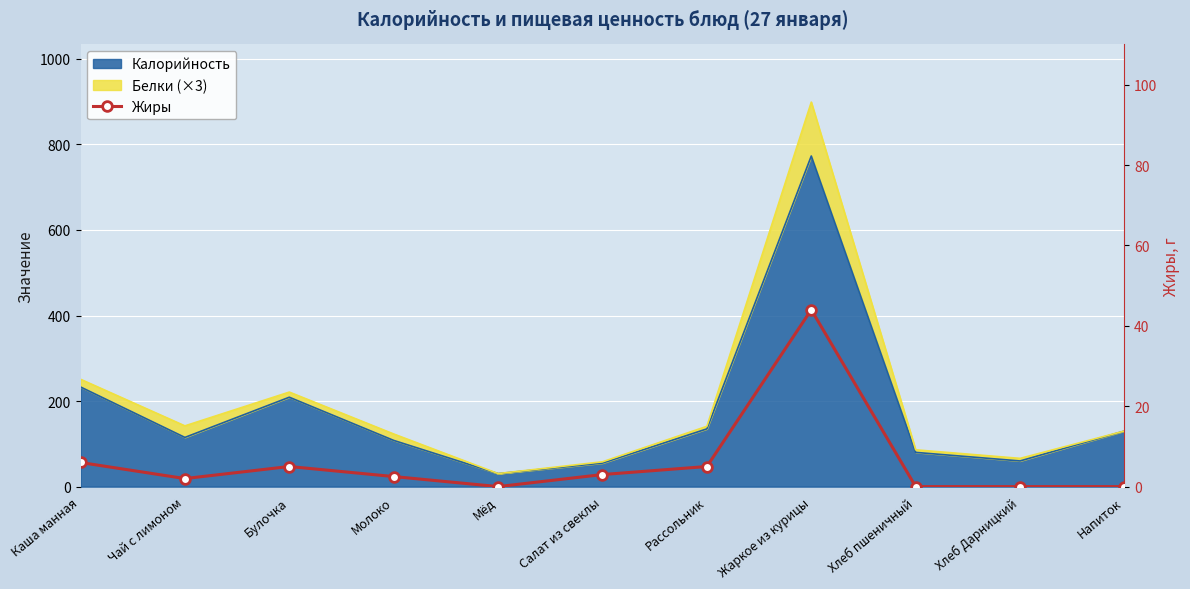

Reading left to right, list all the values displayed in this chart.

Каша манная=6.0	Чай с лимоном=2.0	Булочка=5.0	Молоко=2.5	Мёд=0.0	Салат из свеклы=3.0	Рассольник=5.0	Жаркое из курицы=44.0	Хлеб пшеничный=0.0	Хлеб Дарницкий=0.0	Напиток=0.0